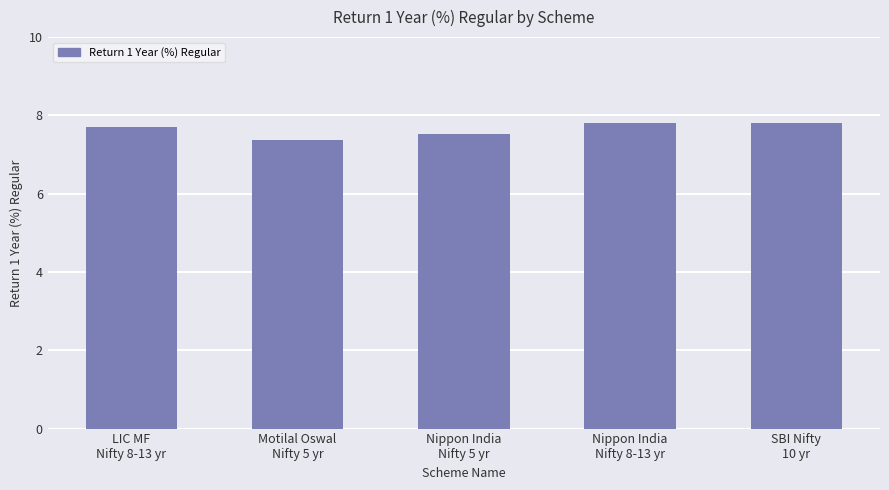

What is the change in value from LIC MF
Nifty 8-13 yr to SBI Nifty
10 yr?

+0.1